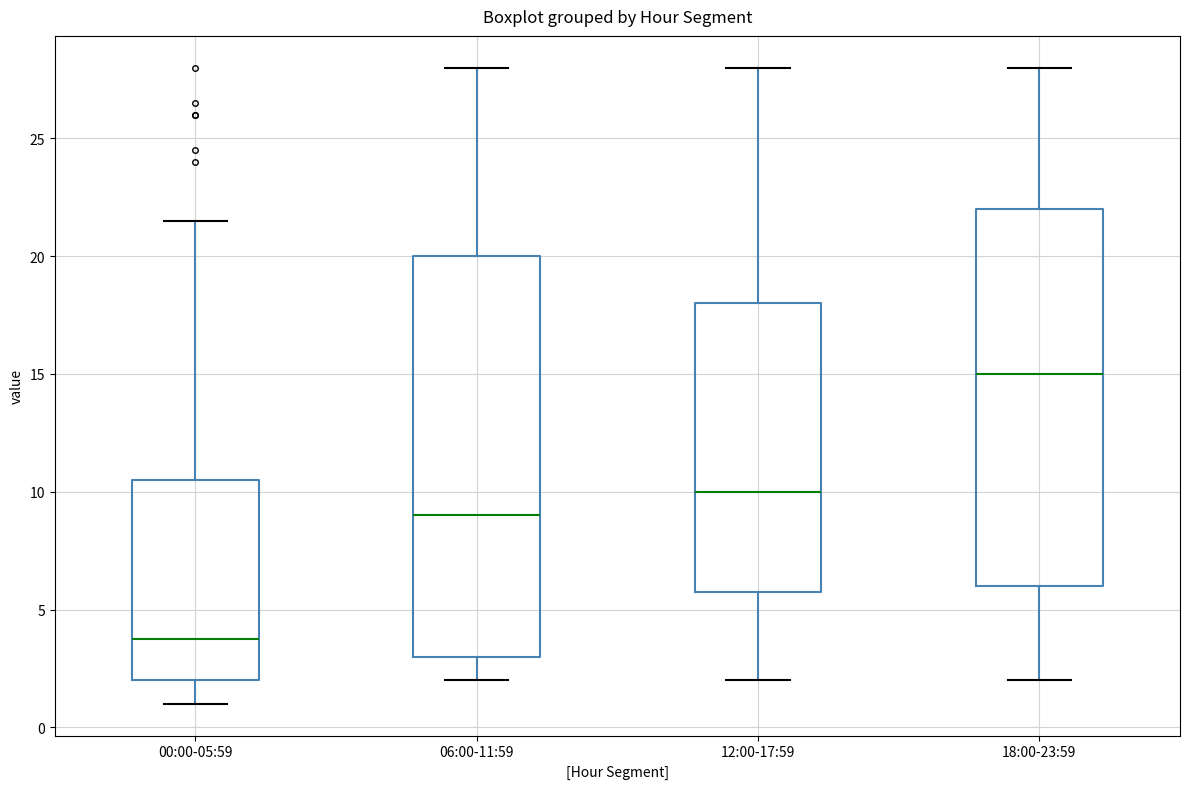

Reading left to right, transcribe this box plot: for each box, give where its median line is, the range the box spans, and where its two whiskers end, as read against the y-axis. The values are not printed on the chart, so give them approximately, as read against the axis.

00:00-05:59: median 4.0, box 2.0 to 10.5, whiskers 1.0 to 21.5
06:00-11:59: median 9.0, box 3.0 to 20.0, whiskers 2.0 to 28.0
12:00-17:59: median 10.0, box 6.0 to 18.0, whiskers 2.0 to 28.0
18:00-23:59: median 15.0, box 6.0 to 22.0, whiskers 2.0 to 28.0